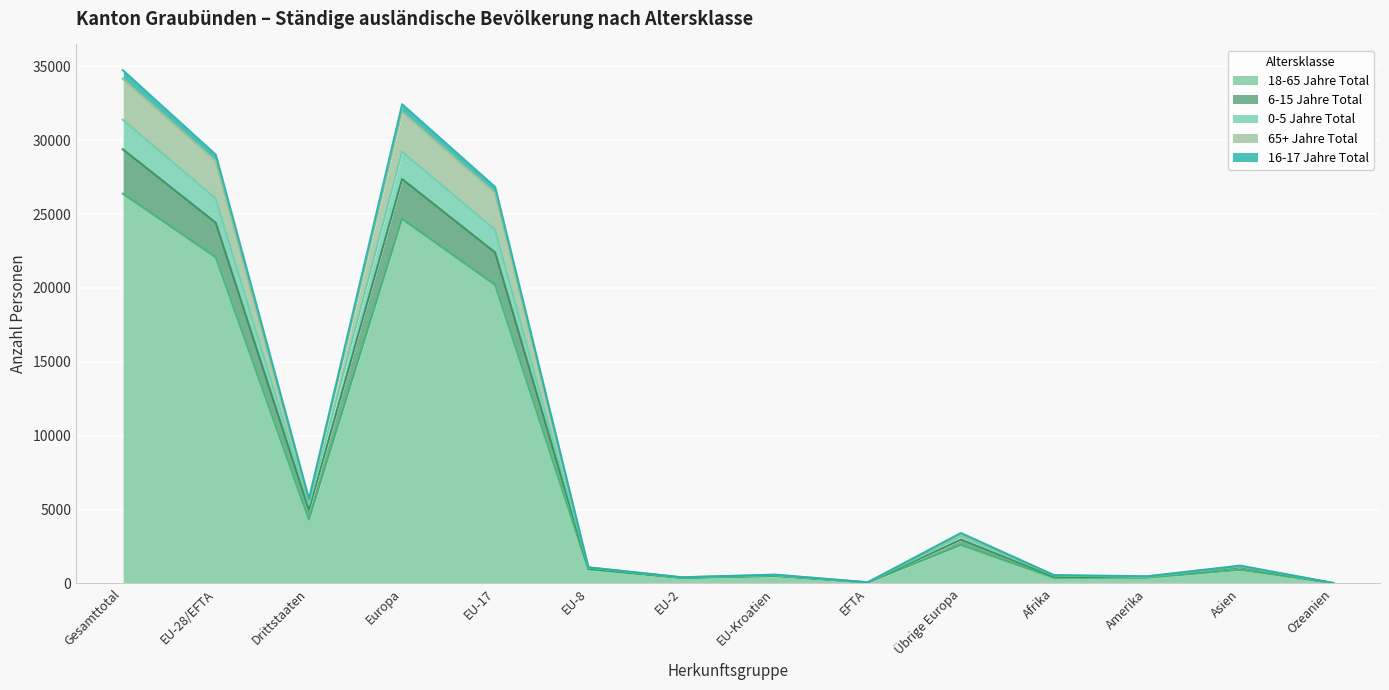

Reading right to left, extract all data points from this chart.

18-65 Jahre Total: Ozeanien=21	Asien=922	Amerika=384	Afrika=375	Übrige Europa=2598	EFTA=61	EU-Kroatien=489	EU-2=361	EU-8=956	EU-17=20197	Europa=24662	Drittstaaten=4313	EU-28/EFTA=22064	Gesamttotal=26377
6-15 Jahre Total: Ozeanien=25	Asien=1147	Amerika=437	Afrika=547	Übrige Europa=3179	EFTA=66	EU-Kroatien=559	EU-2=412	EU-8=1071	EU-17=23918	Europa=29205	Drittstaaten=5356	EU-28/EFTA=26026	Gesamttotal=31382
0-5 Jahre Total: Ozeanien=23	Asien=1090	Amerika=430	Afrika=461	Übrige Europa=2958	EFTA=62	EU-Kroatien=541	EU-2=395	EU-8=1017	EU-17=22389	Europa=27362	Drittstaaten=4979	EU-28/EFTA=24404	Gesamttotal=29383
65+ Jahre Total: Ozeanien=28	Asien=1173	Amerika=471	Afrika=549	Übrige Europa=3325	EFTA=80	EU-Kroatien=584	EU-2=412	EU-8=1086	EU-17=26433	Europa=31920	Drittstaaten=5567	EU-28/EFTA=28595	Gesamttotal=34162
16-17 Jahre Total: Ozeanien=28	Asien=1209	Amerika=488	Afrika=564	Übrige Europa=3418	EFTA=81	EU-Kroatien=596	EU-2=417	EU-8=1093	EU-17=26824	Europa=32429	Drittstaaten=5728	EU-28/EFTA=29011	Gesamttotal=34739